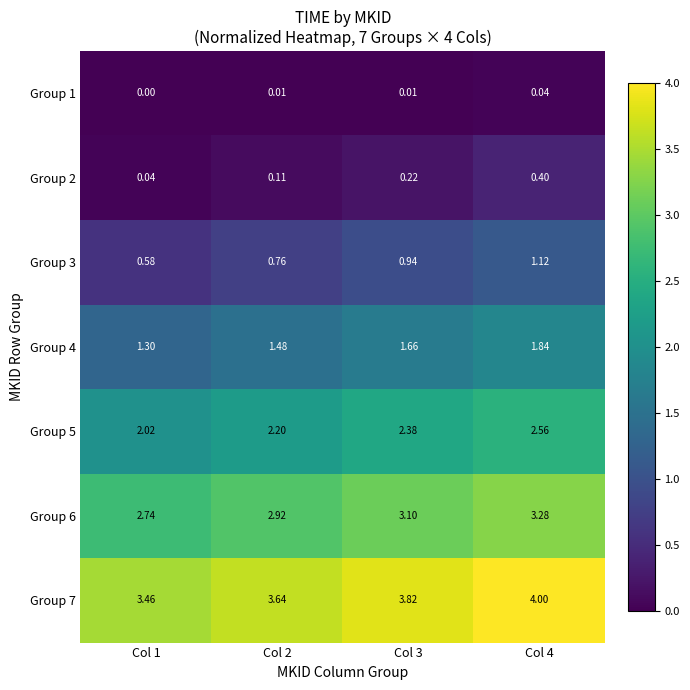

Is the value of Group 5 at Col 3 greater than the value of Group 1 at Col 1?

Yes